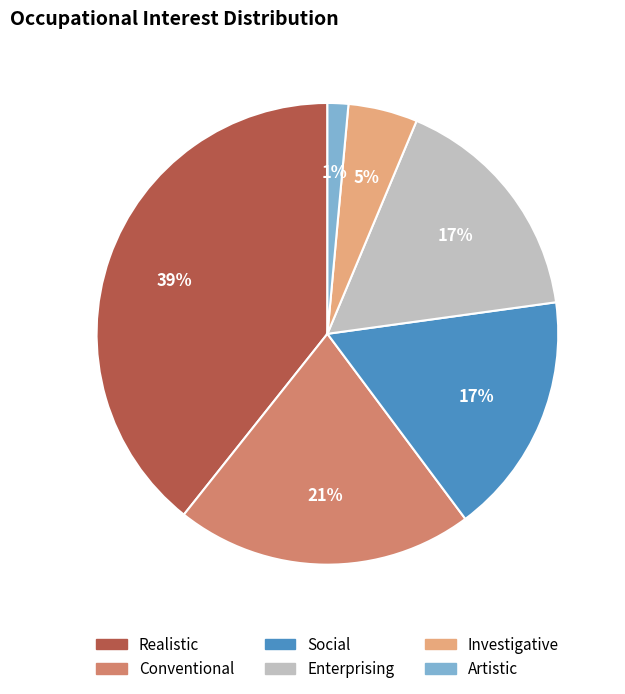

What is the ratio of the value at Investigative to the value at Realistic?

0.1